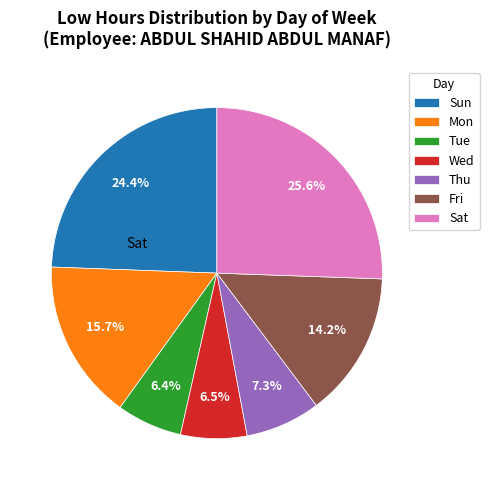

Is the sum of Wed and Thu greater than half?

No